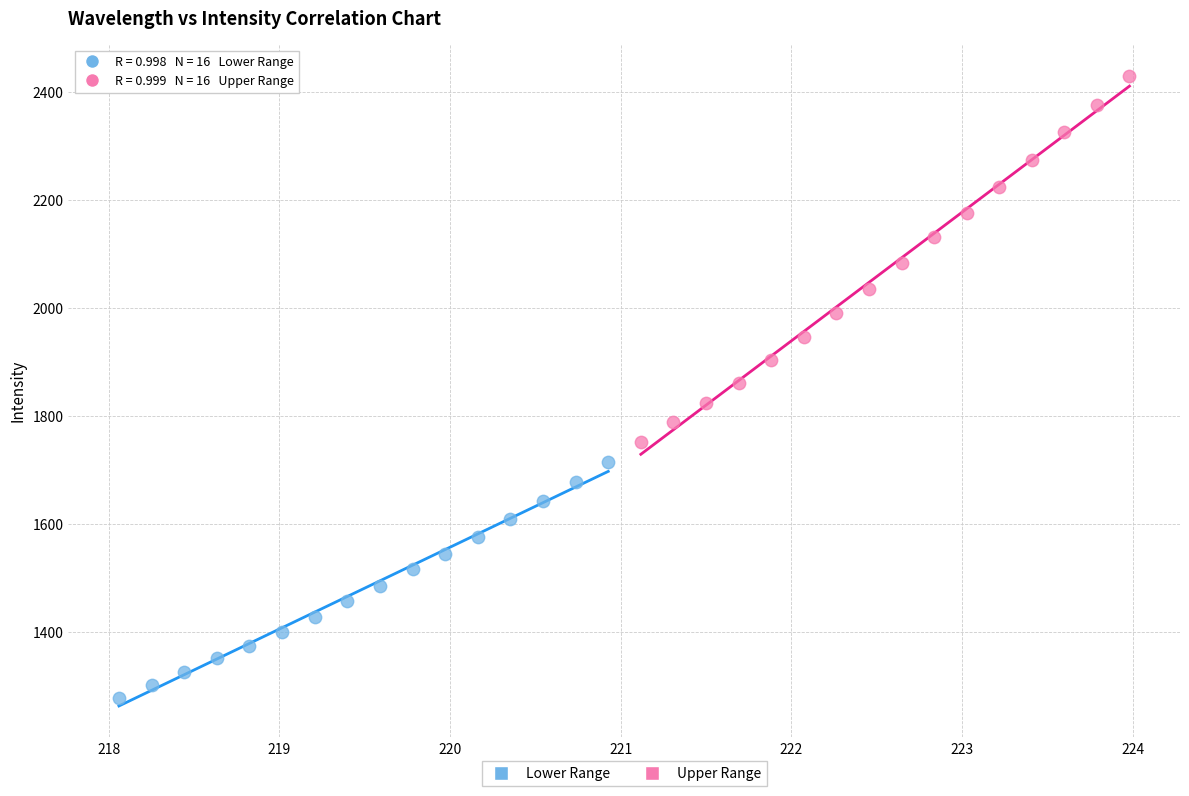

Which series reaches the maximum Y coordinate?

Upper Range